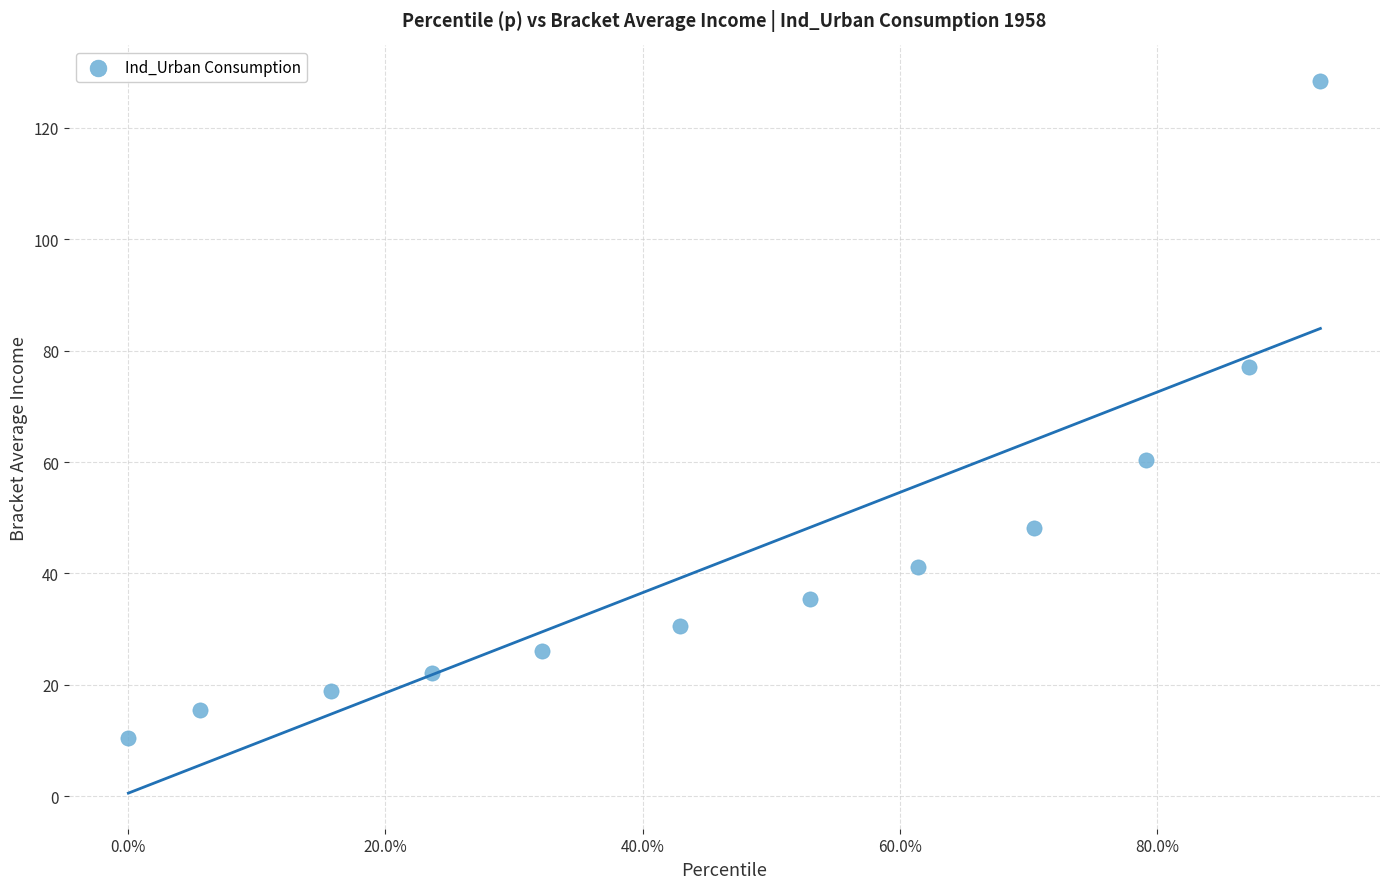

What is the range of Y values (max minus min)?

117.9